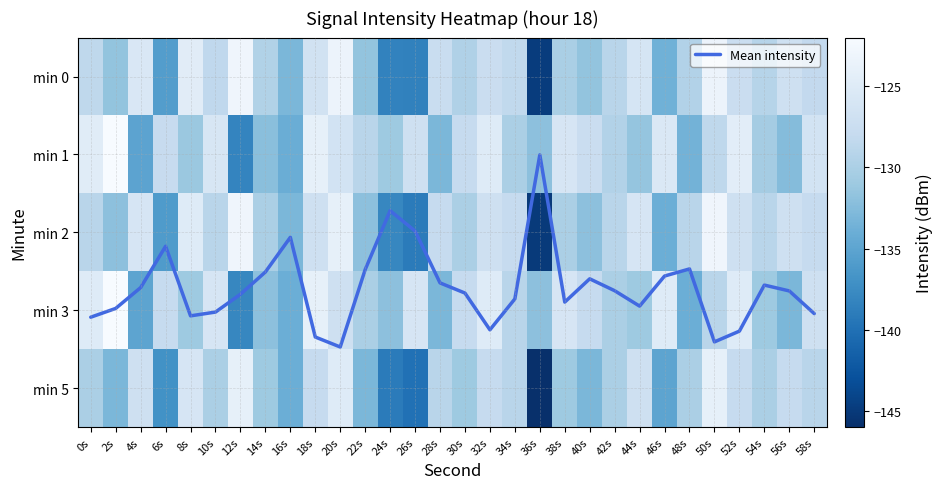

True or false: min 3 has a value of -63.8 at 52s.

False